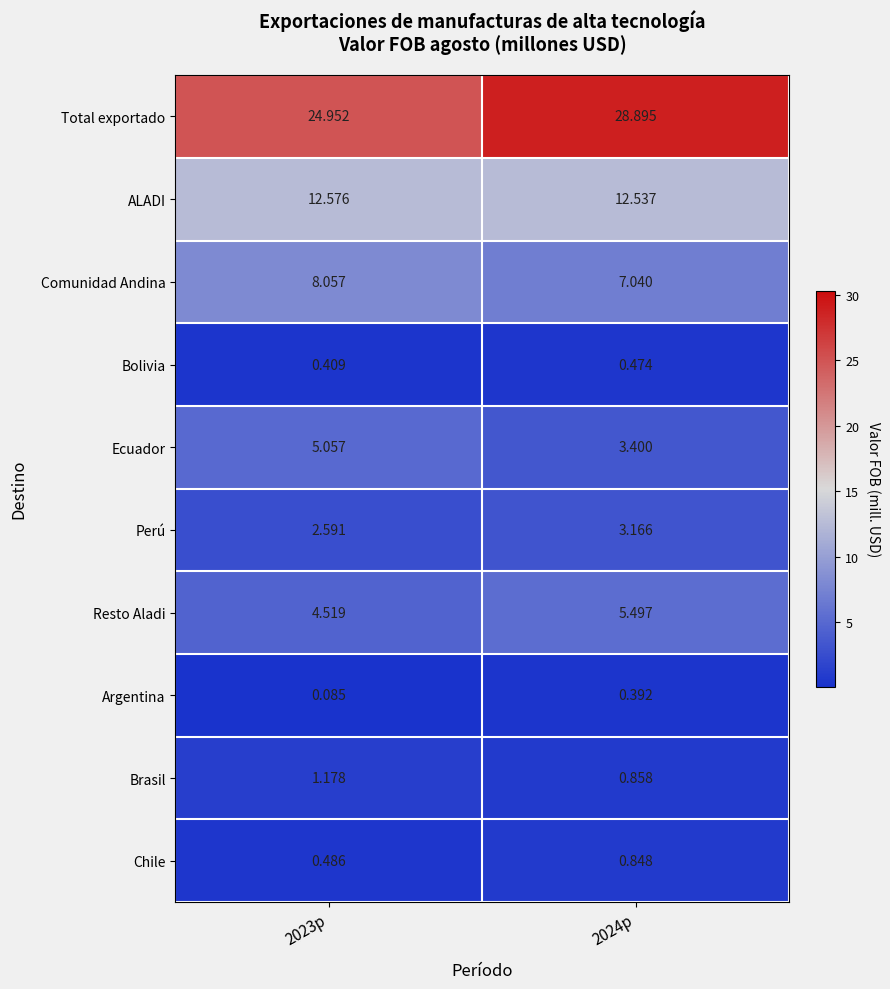

Which series has the widest spread of values?

Total exportado